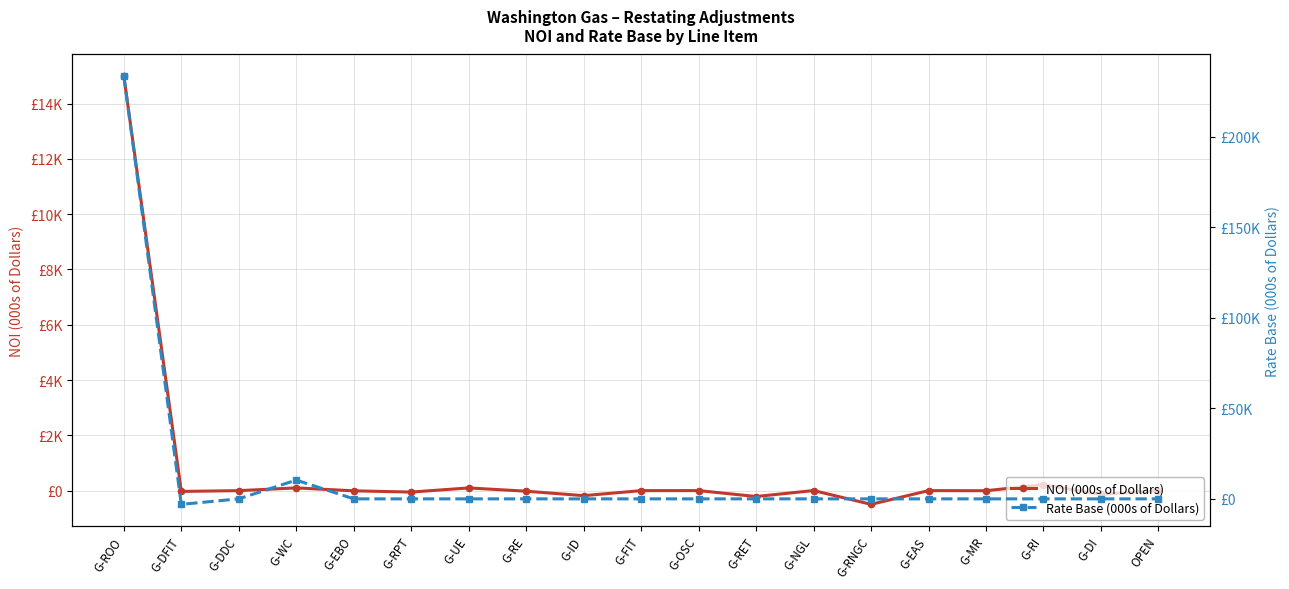

Between G-OSC and G-ID, which is larger?

G-OSC